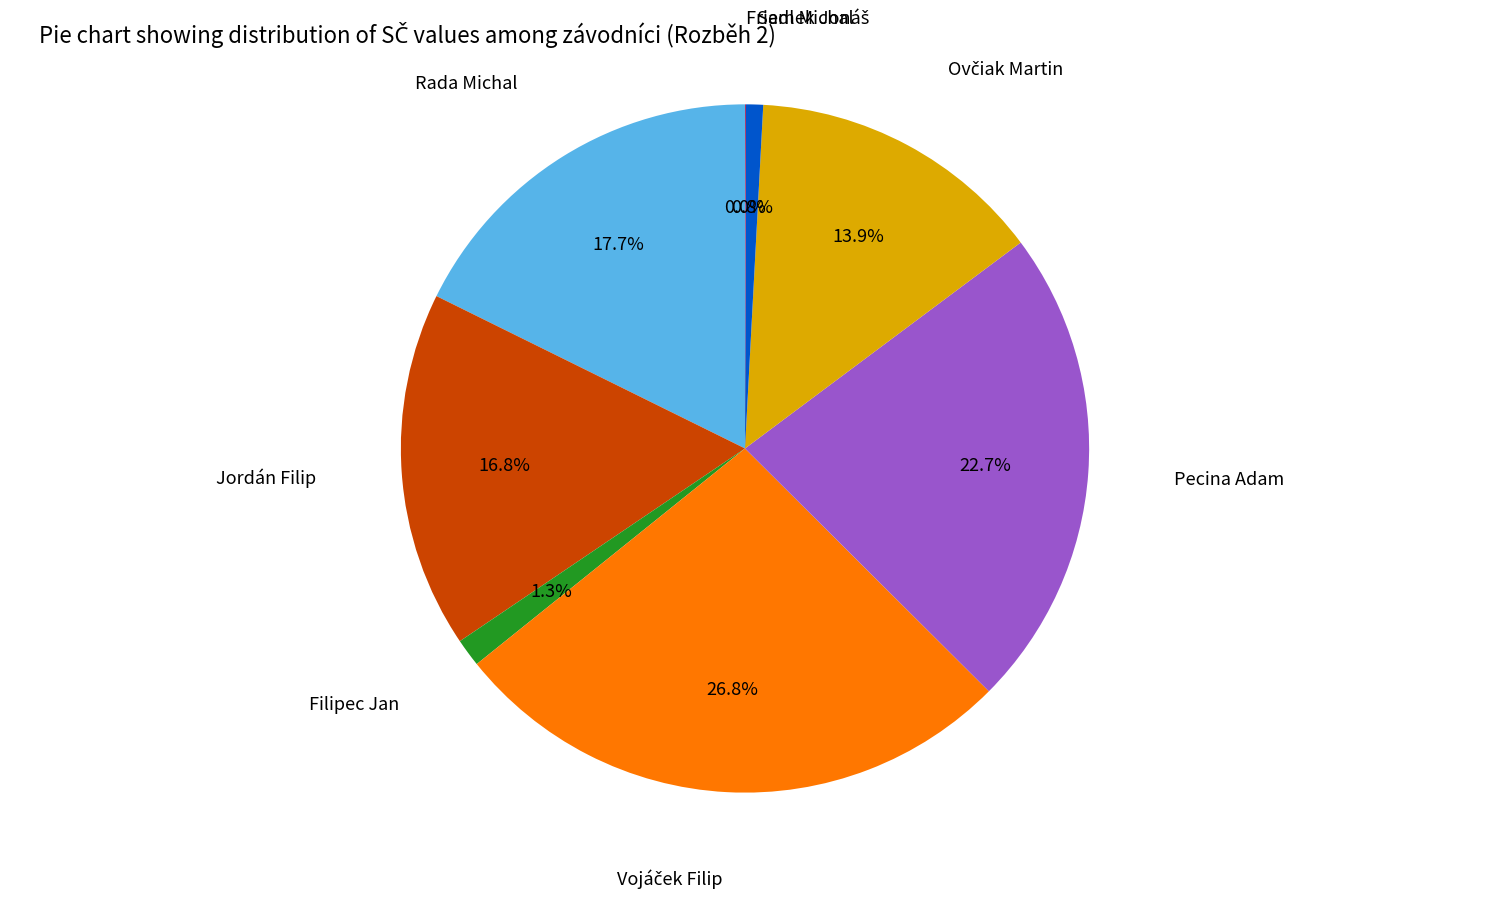

What percentage is NOT represented by Filipec Jan?

98.7%